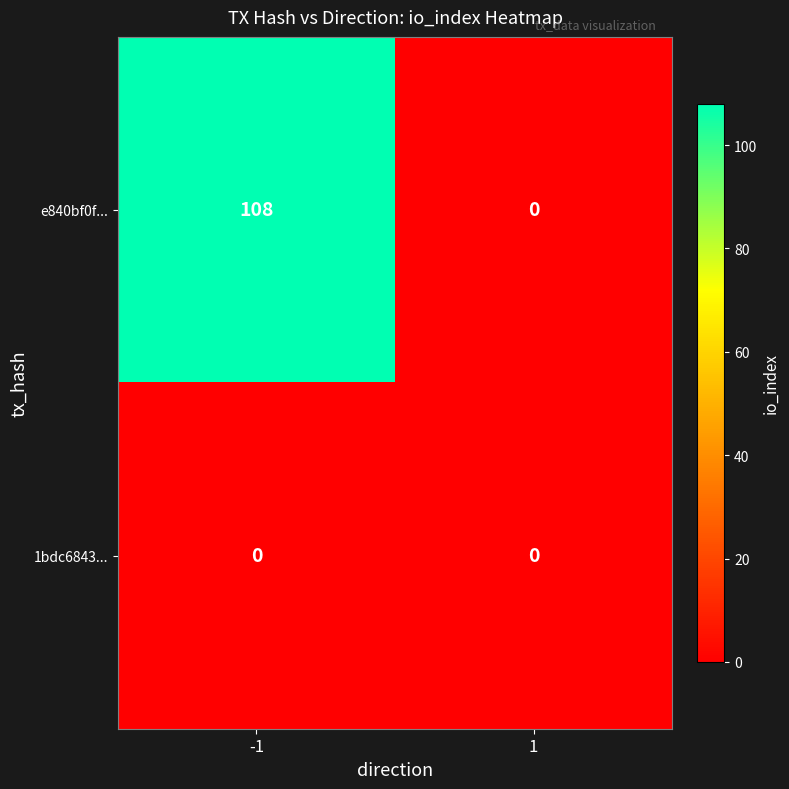

Reading right to left, extract all data points from this chart.

e840bf0f...: 1=0	-1=108
1bdc6843...: 1=0	-1=0